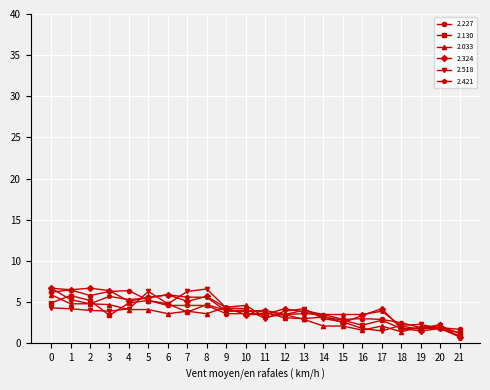

What is the total value across all series at 7?

29.3